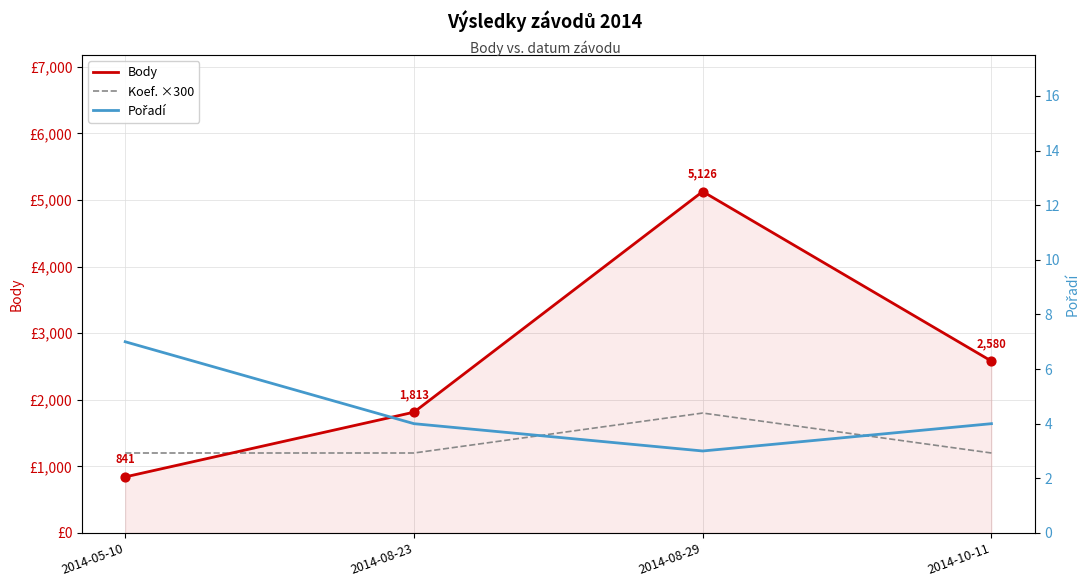

Which series has the widest spread of Y values?

Body